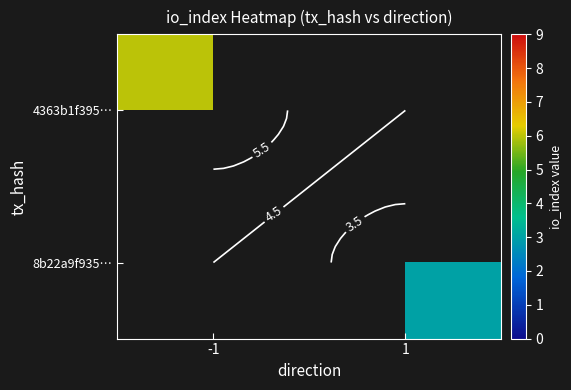

At -1, list the series in order from smallest to largest.

4363b1f395…, 8b22a9f935…